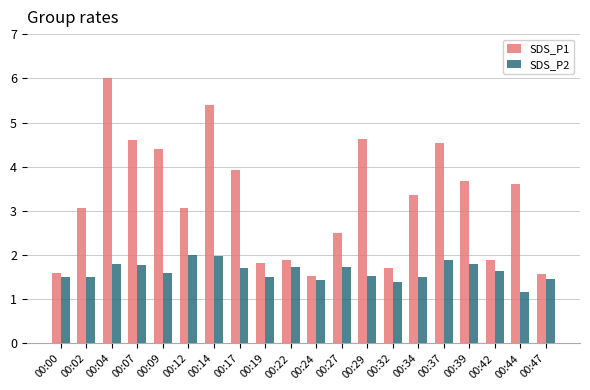

How many bars are there in each group?

2